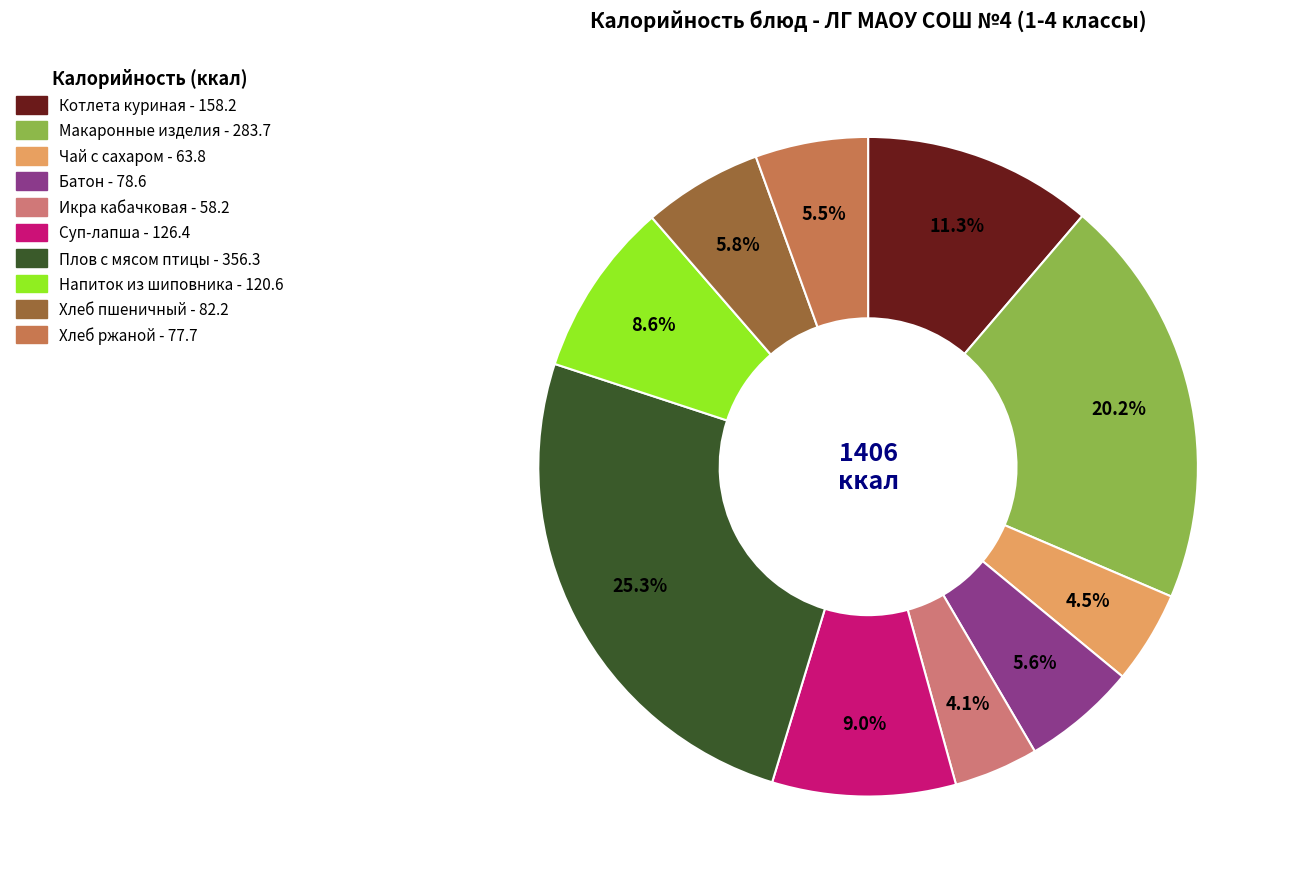

Approximately how many times larger is the value at Макаронные изделия compared to Икра кабачковая?

4.9